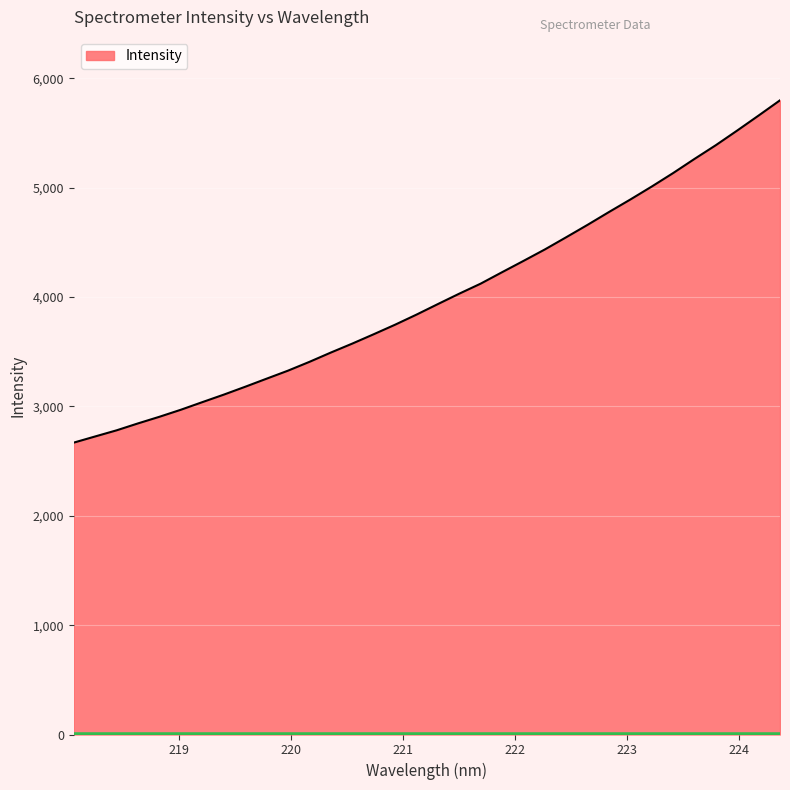

What is the minimum value shown in the chart?

2669.0